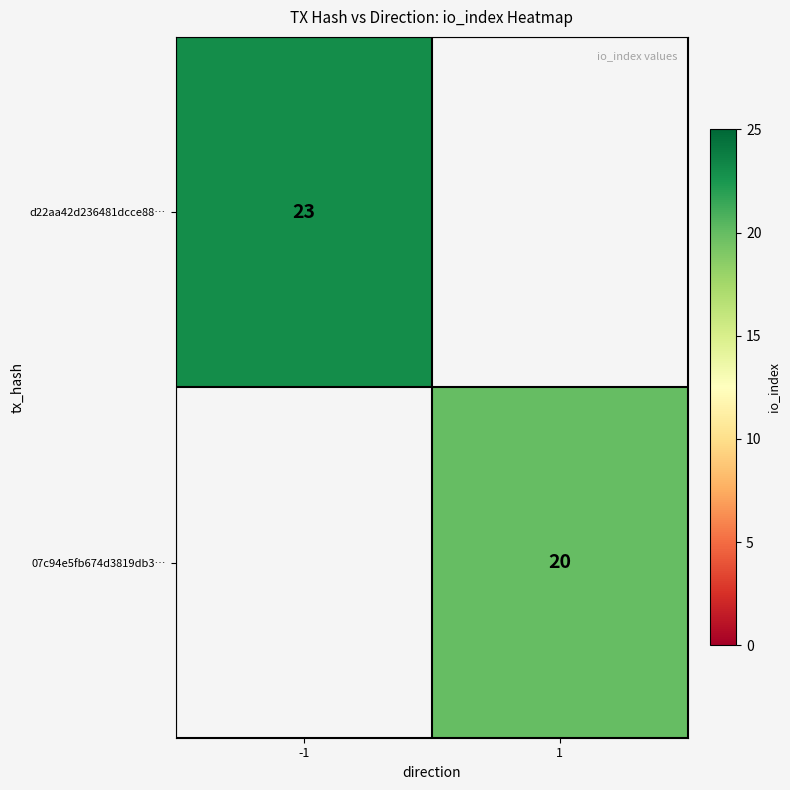

True or false: 07c94e5fb674d3819db3… has a value of 6.5 at 1.

False